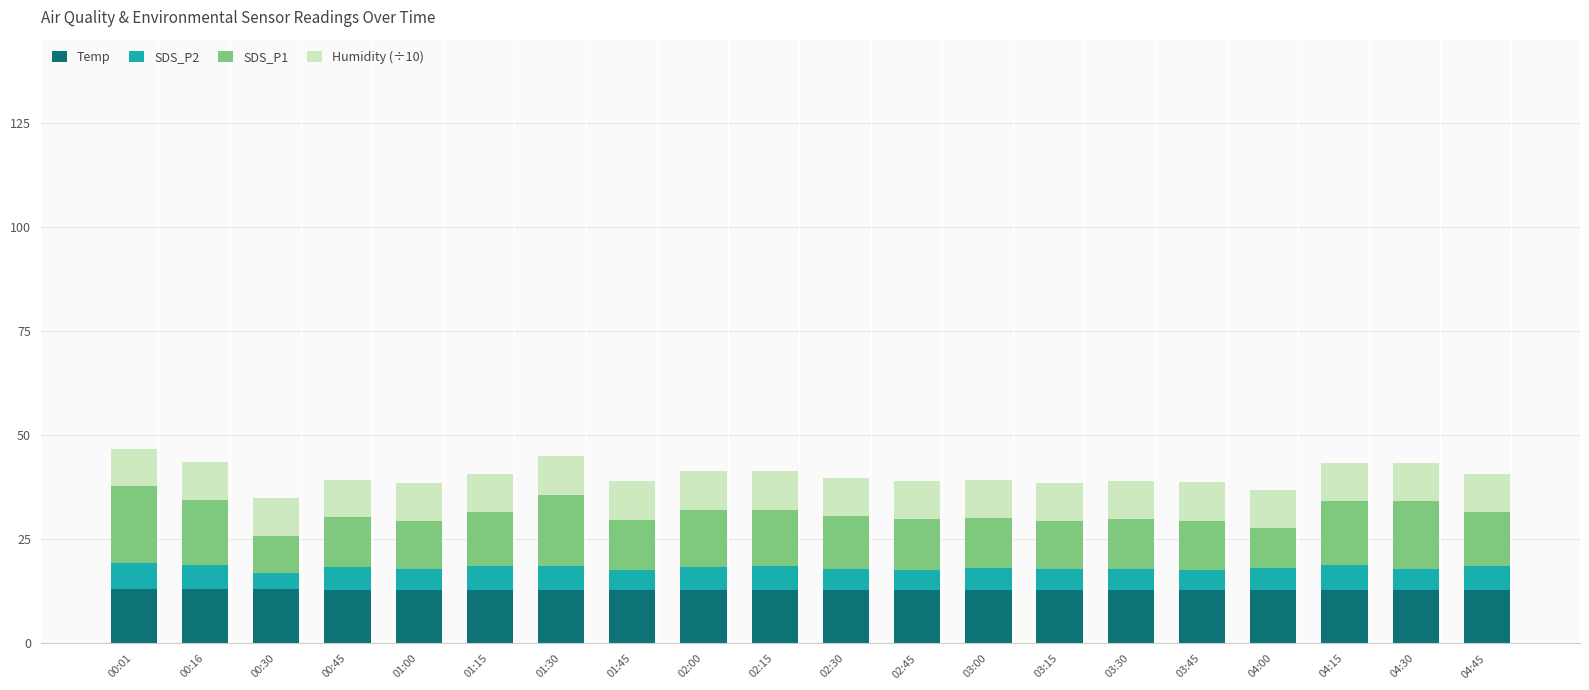

What is the total value across all series at 03:00?

39.3